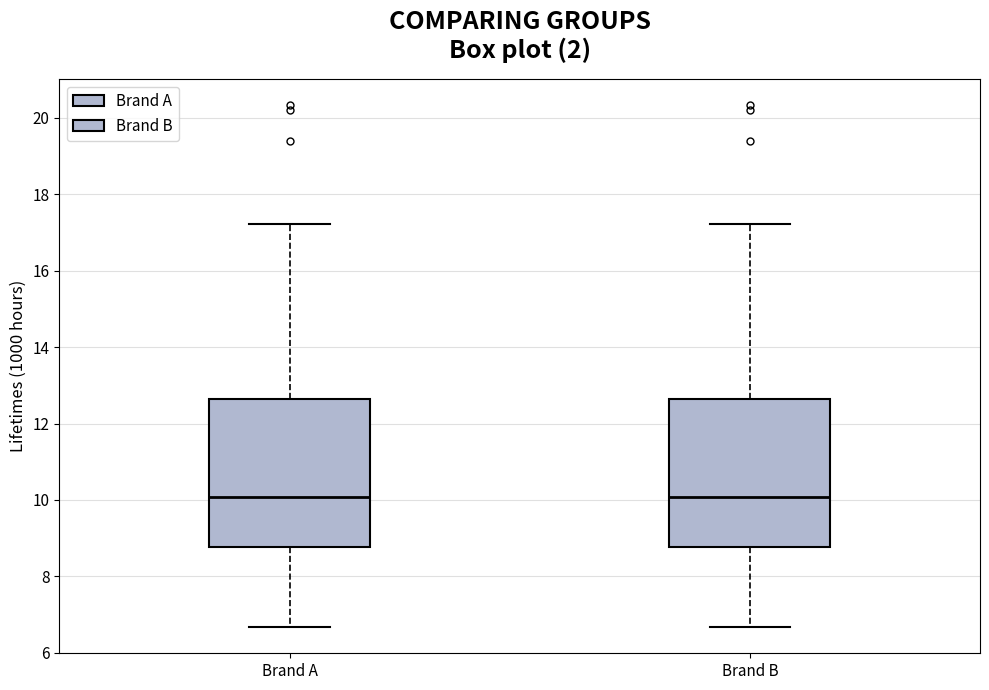

Where is the lower edge of the box for Brand B on the y-axis? The values are not printed on the chart, so give them approximately, as read against the axis.

8.8